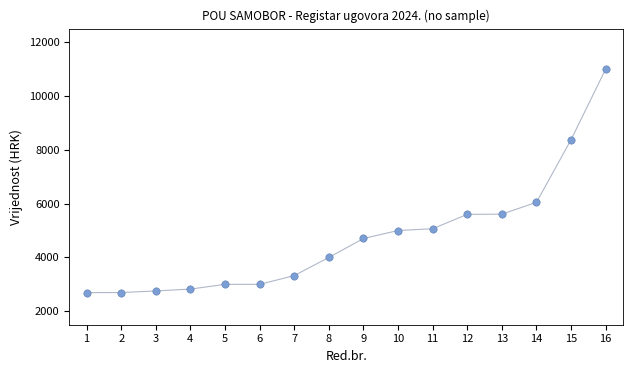

What is the range of X values (max minus min)?

15.0